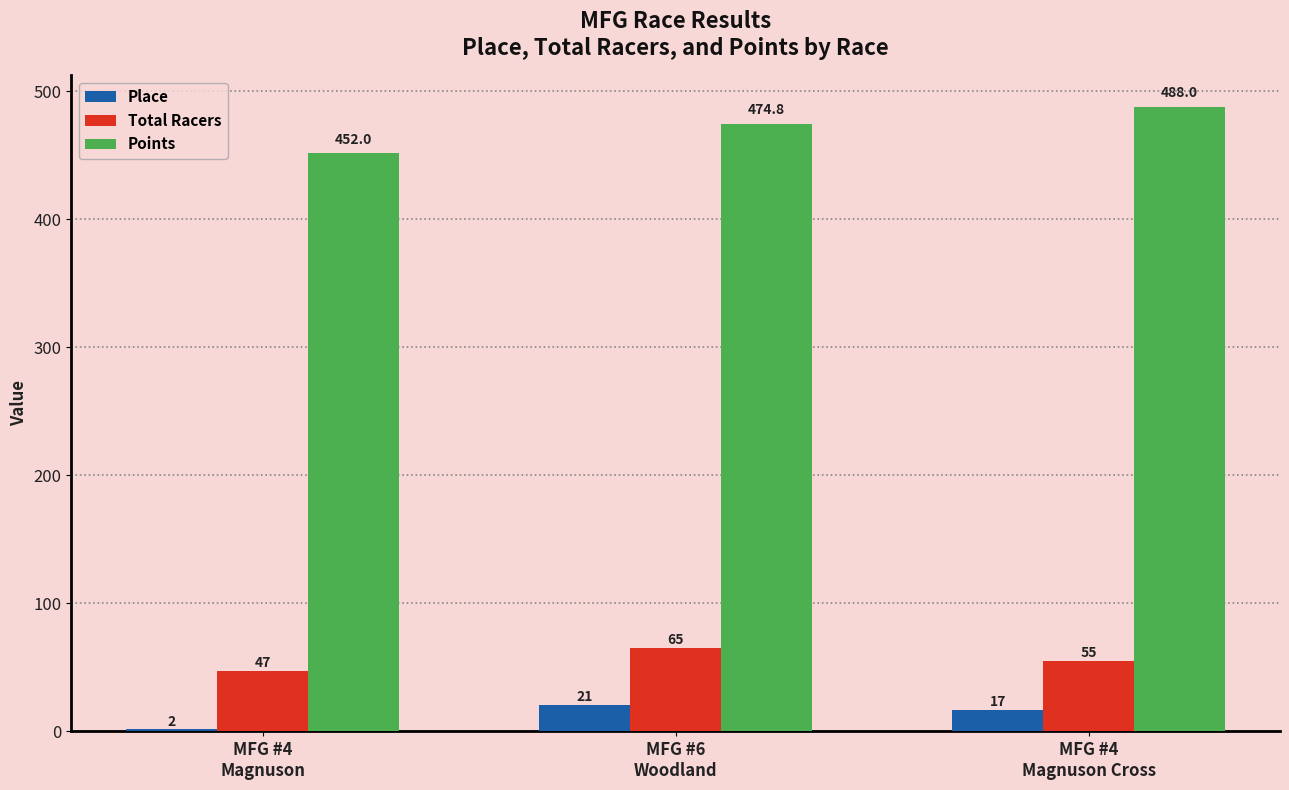

Reading left to right, transcribe all the data shown in this chart.

Place: MFG #4
Magnuson=2.0	MFG #6
Woodland=21.0	MFG #4
Magnuson Cross=17.0
Total Racers: MFG #4
Magnuson=47.0	MFG #6
Woodland=65.0	MFG #4
Magnuson Cross=55.0
Points: MFG #4
Magnuson=452.0	MFG #6
Woodland=474.8	MFG #4
Magnuson Cross=488.0